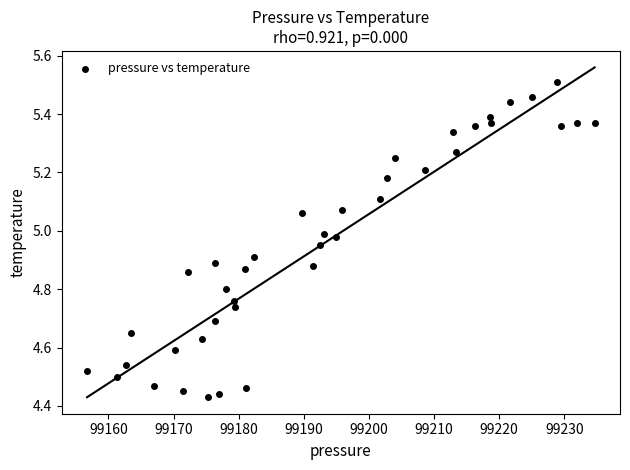

What is the range of X values (max minus min)?

77.9